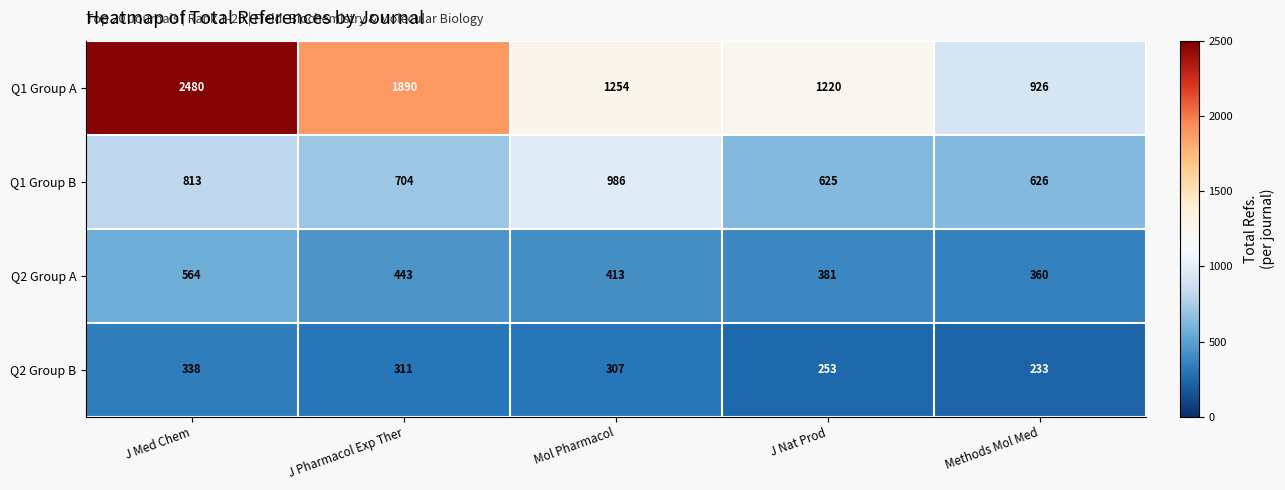

Which series changed the most between Mol Pharmacol and J Nat Prod?

Q1 Group B